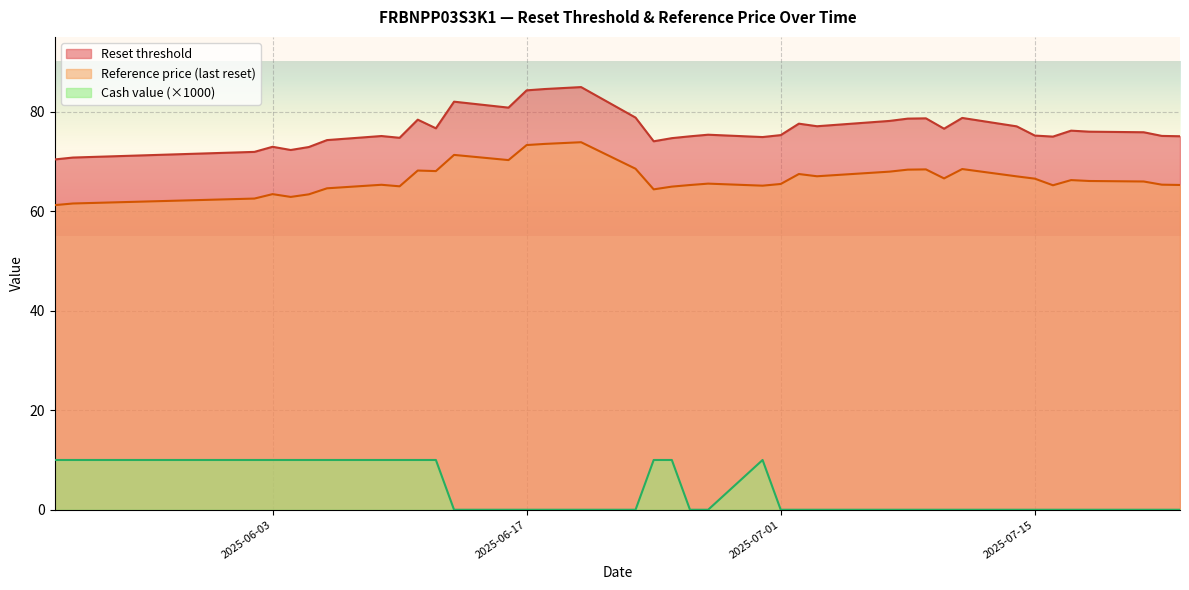

Rank the series by their maximum value, from highest to lowest.

Reset threshold, Reference price (last reset), Cash value (×1000)